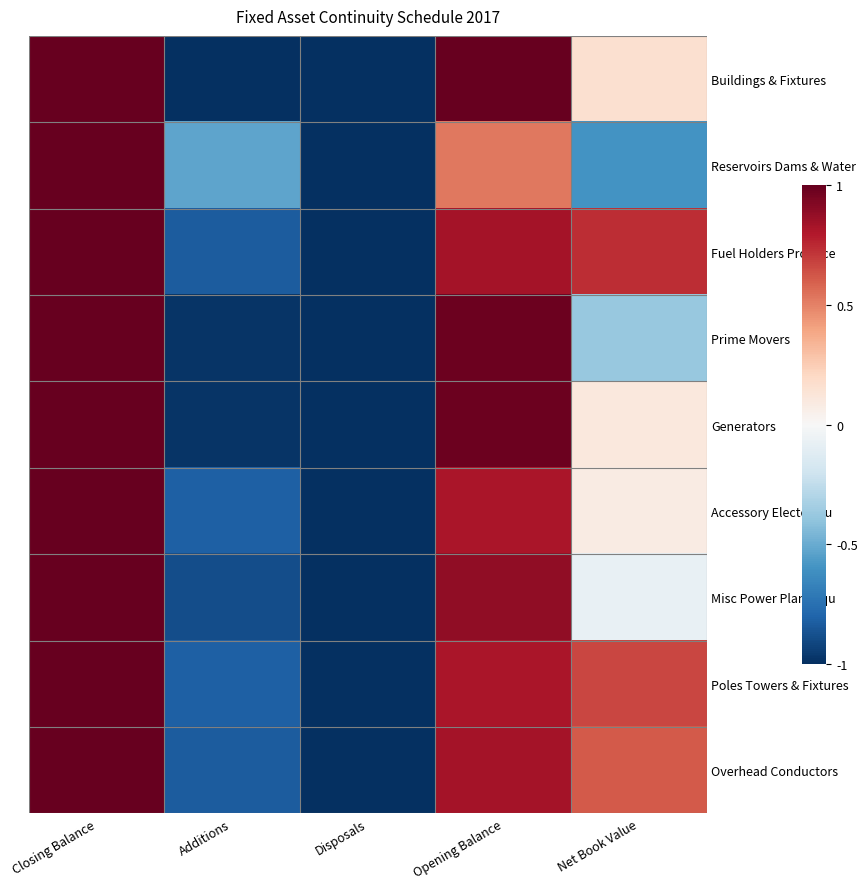

Which series changed the most between Disposals and Net Book Value?

Fuel Holders Produce